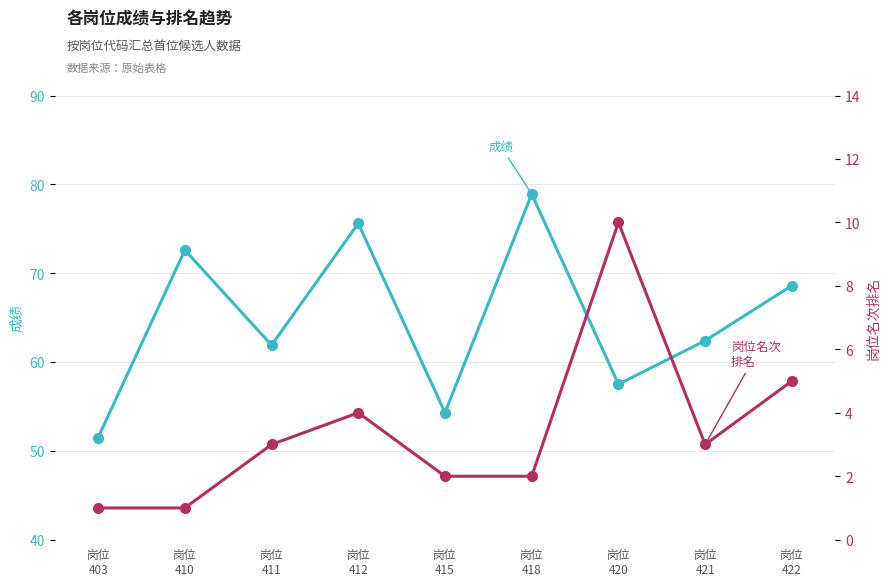

What is the sum of all 岗位名次排名 values?

31.0